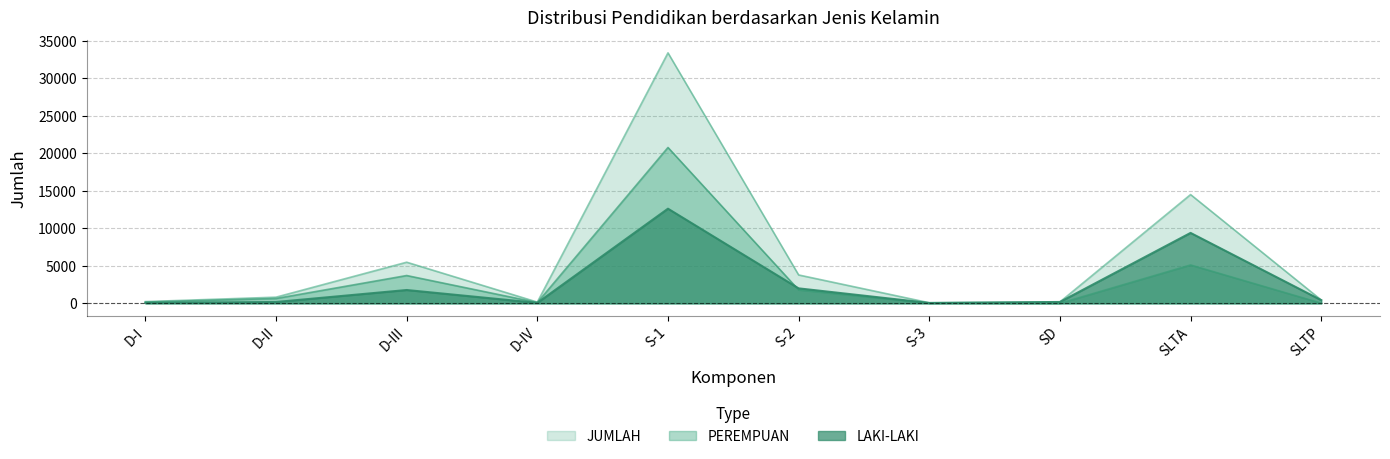

Reading left to right, extract all data points from this chart.

LAKI-LAKI: D-I=64	D-II=178	D-III=1776	D-IV=61	S-1=12621	S-2=1996	S-3=48	SD=182	SLTA=9391	SLTP=426
PEREMPUAN: D-I=166	D-II=643	D-III=3708	D-IV=103	S-1=20783	S-2=1790	S-3=27	SD=5	SLTA=5114	SLTP=19
JUMLAH: D-I=230	D-II=821	D-III=5484	D-IV=164	S-1=33404	S-2=3786	S-3=75	SD=187	SLTA=14505	SLTP=445